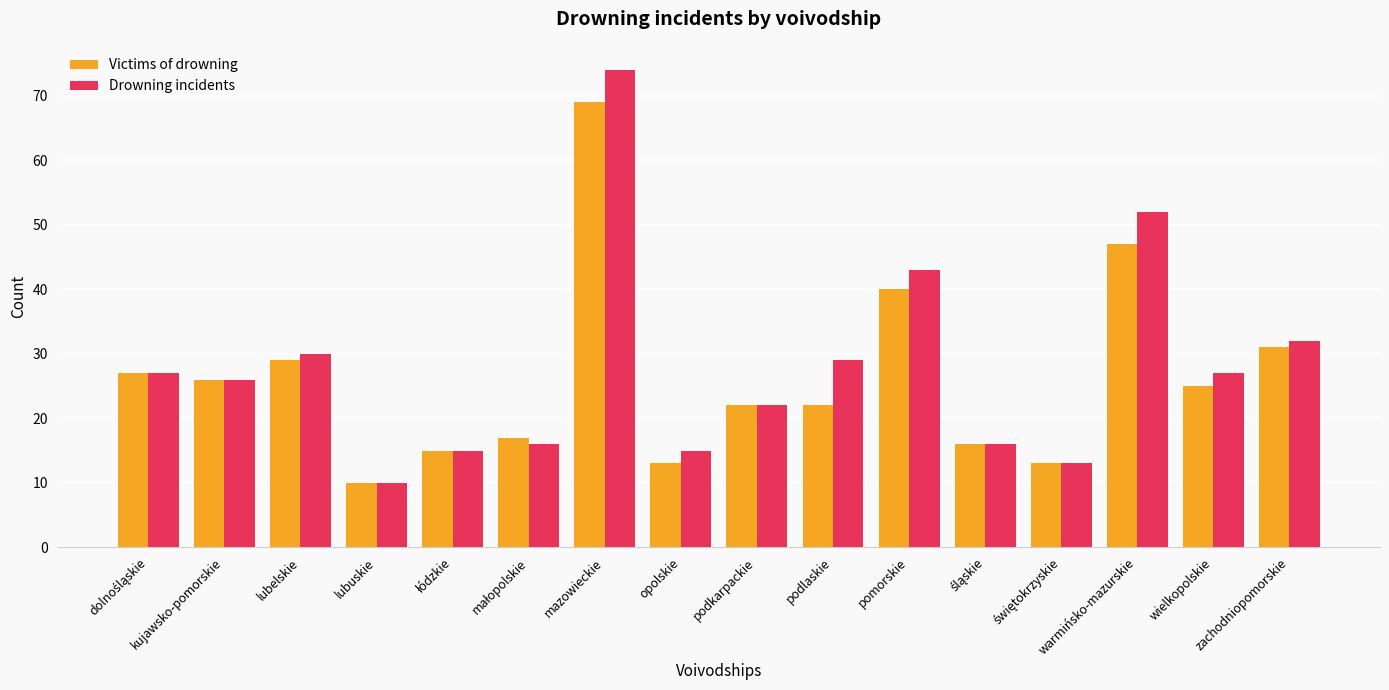

At which label is Victims of drowning closest to 39?

pomorskie